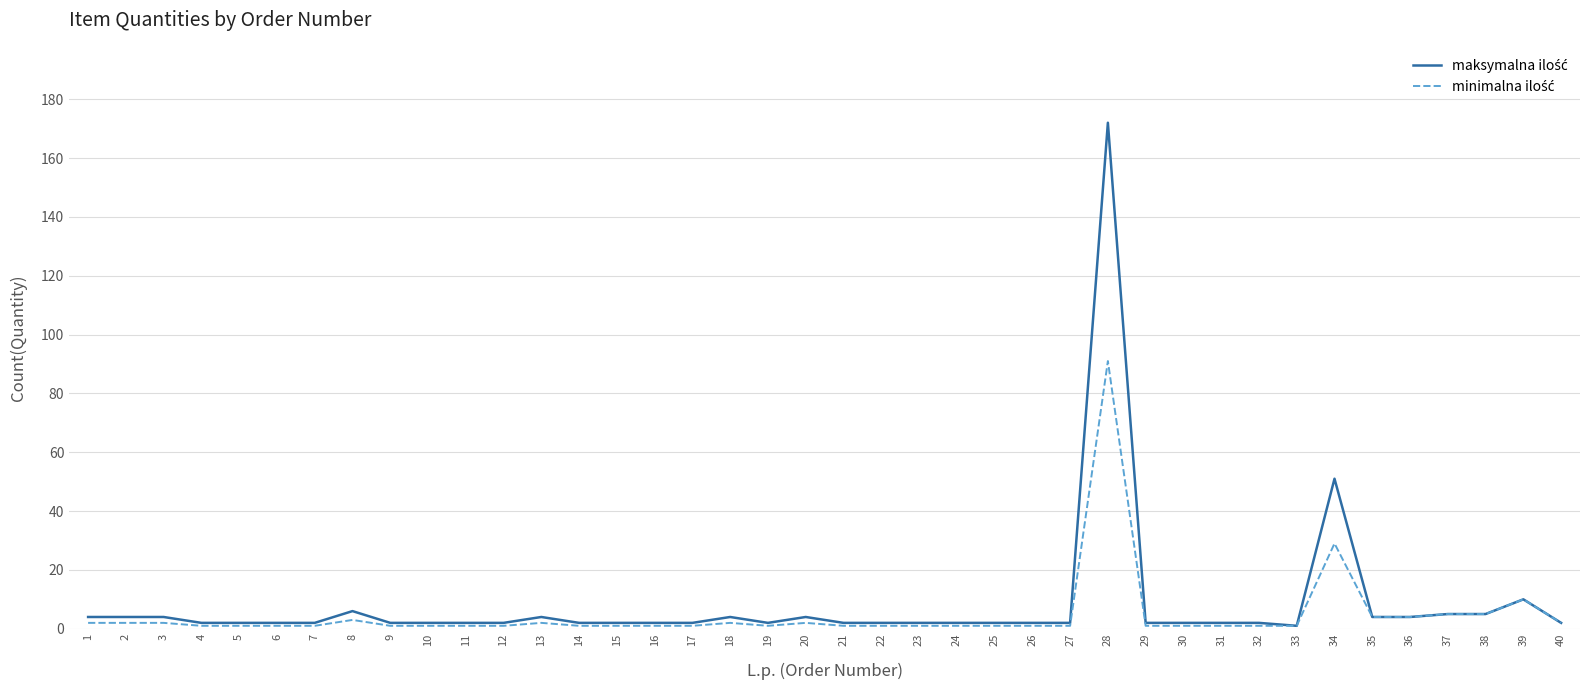

At which category is the sum across all series the highest?

28